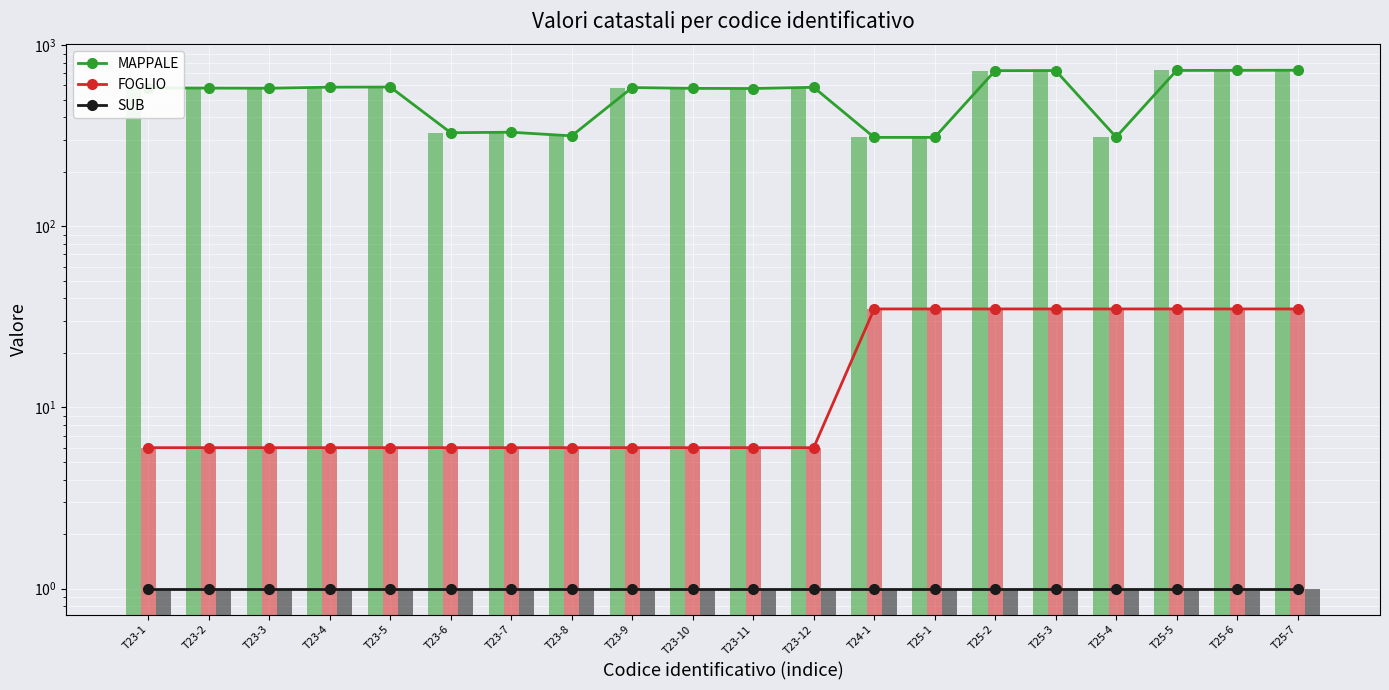

What value does the SUB series have at T23-9?

1